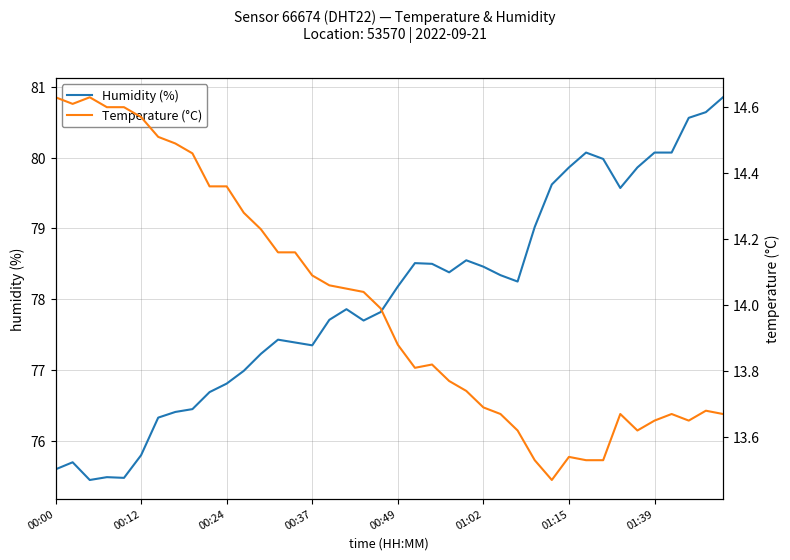

What is the minimum value for Humidity (%)?

75.5